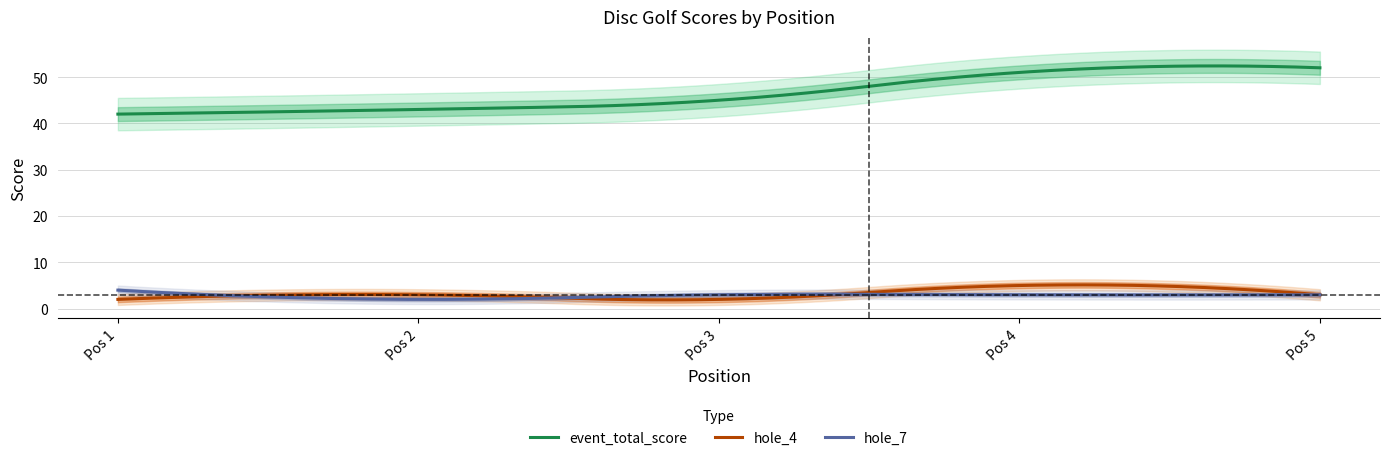

Is this an area chart (filled region under the line)?

No